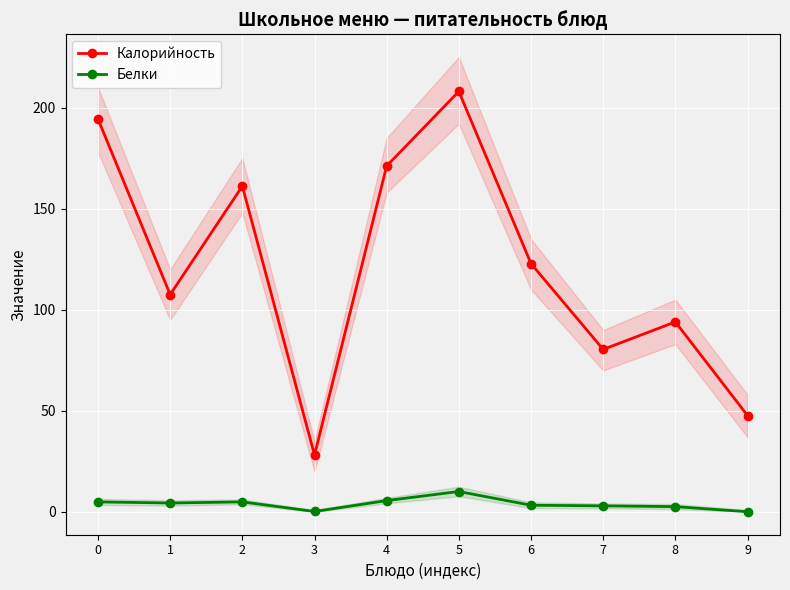

What is the value of the Калорийность point at the 3rd from the left?

161.2